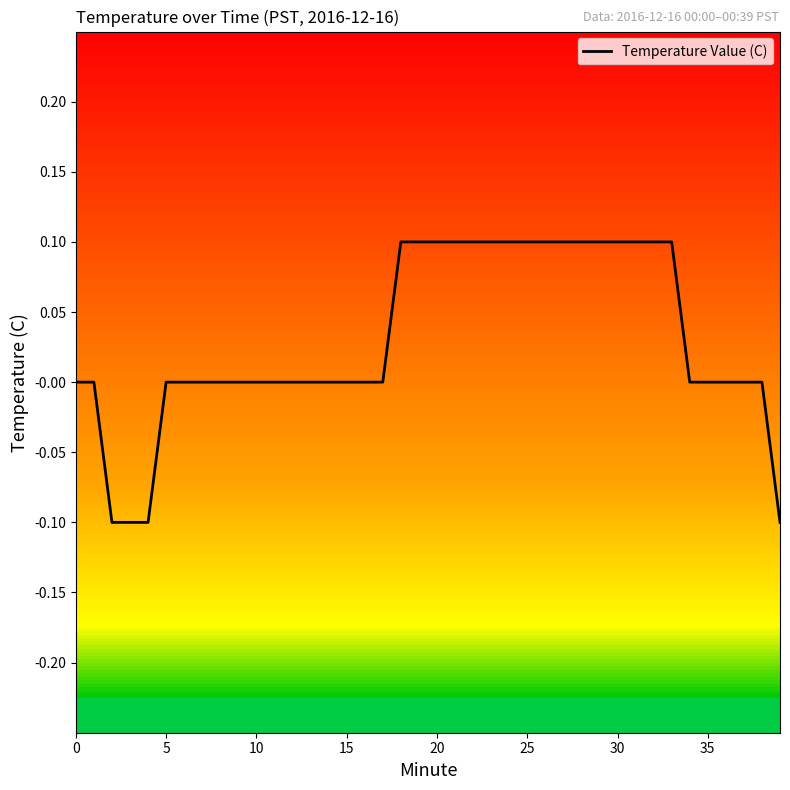

What is the label of the 19th point from the right?

21